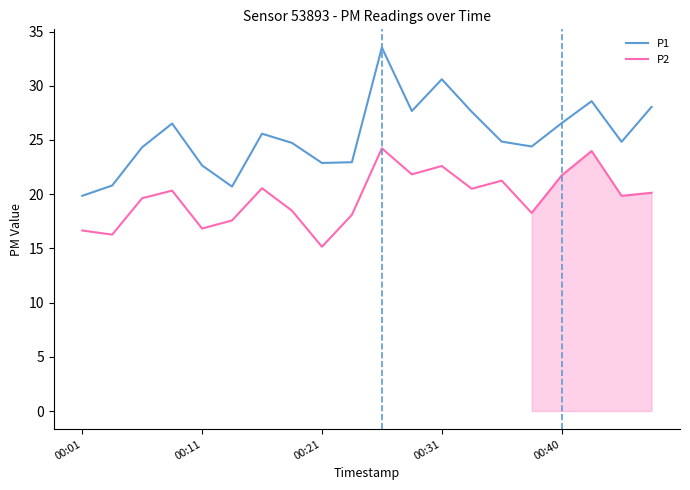

Rank the series by their maximum value, from lowest to highest.

P2, P1